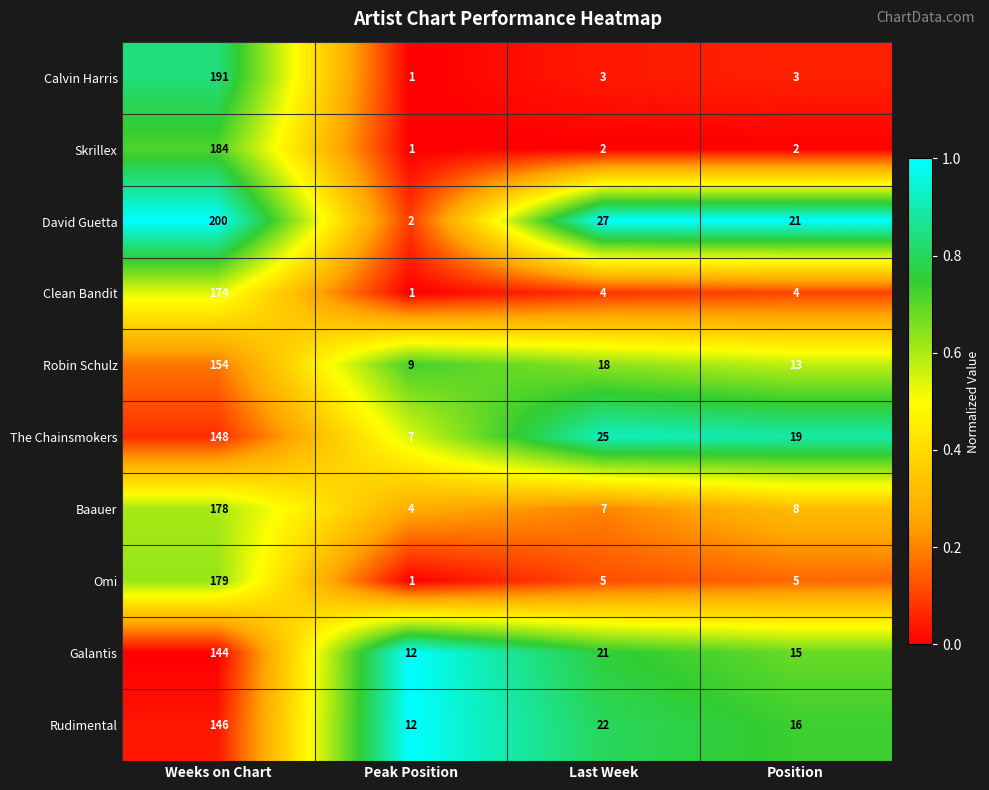

What is the average value of the The Chainsmokers series?

50